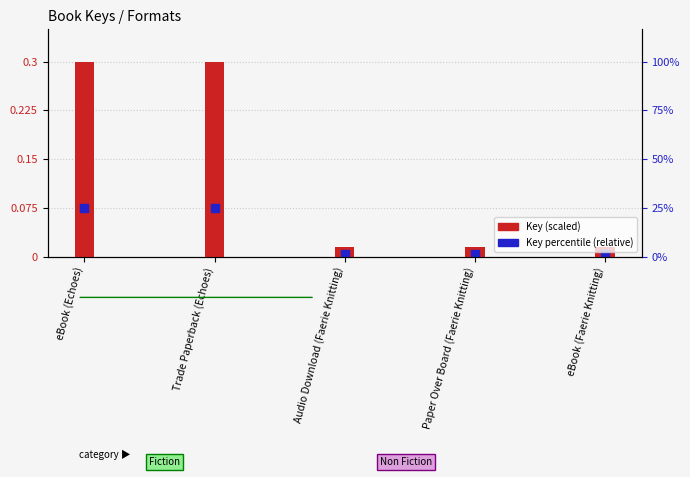

Which series contains the highest Y value?

Key (scaled)